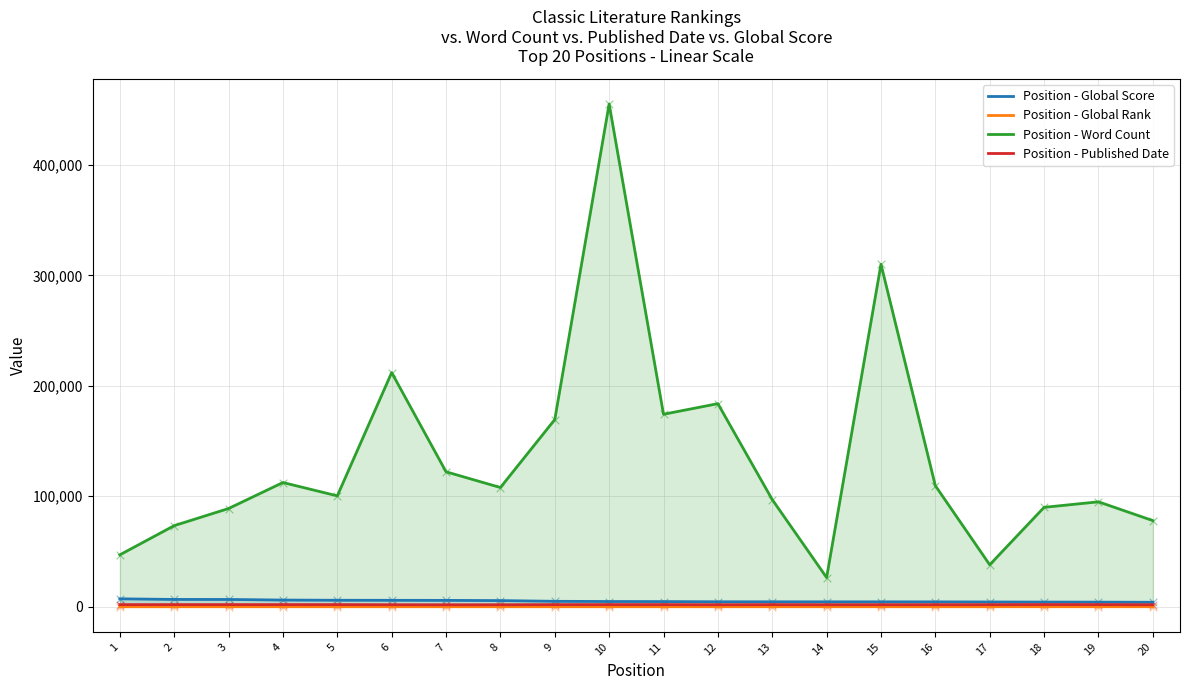

Is the value of Published Date at 7 greater than the value of Global Score at 18?

No